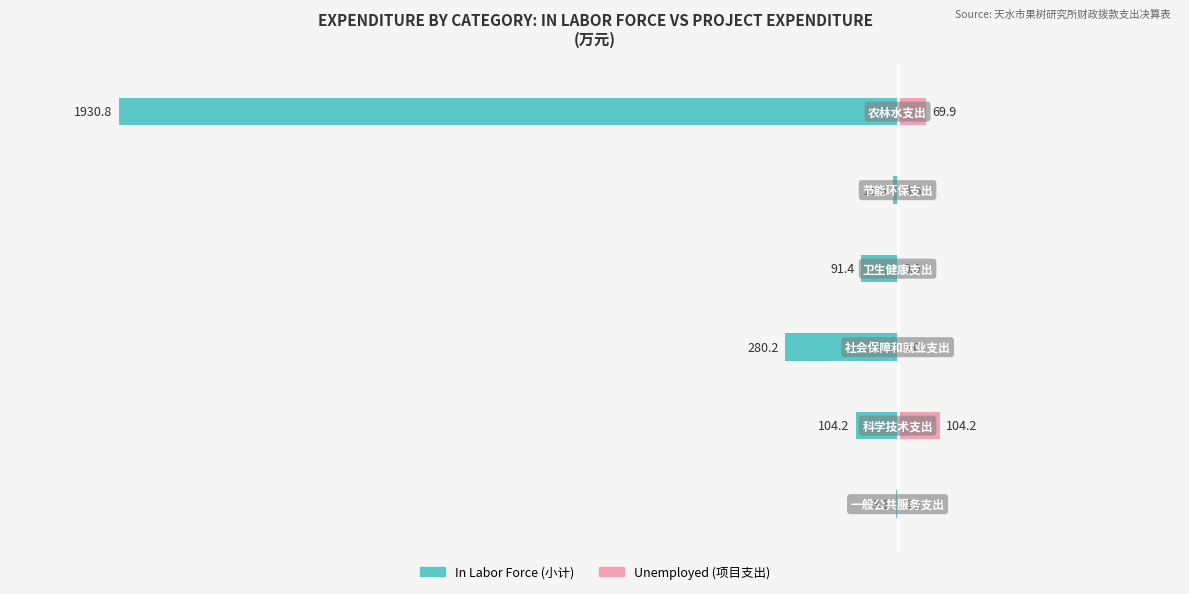

How many values in the Unemployed series are below 3?

2